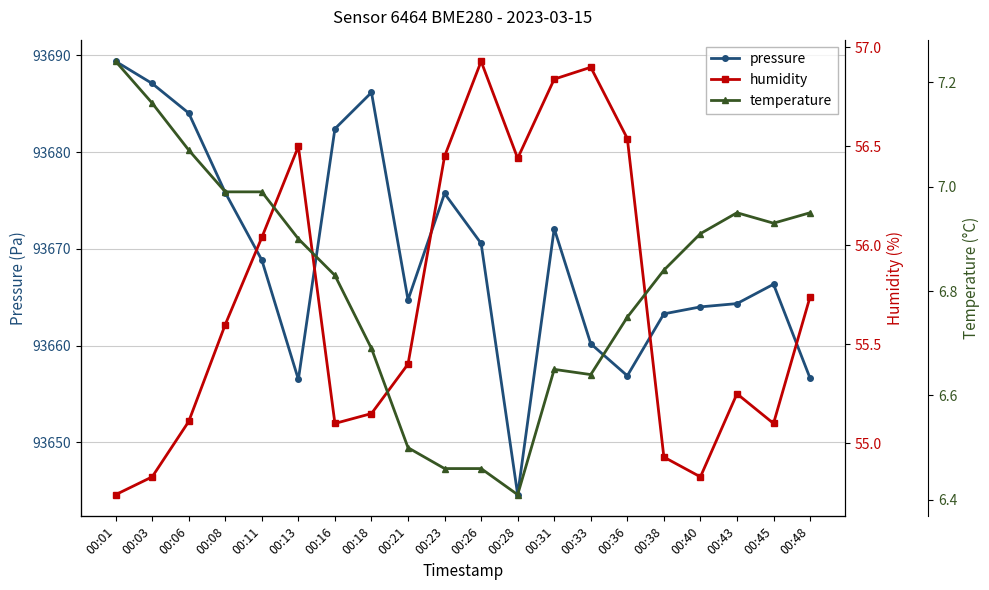

True or false: pressure and temperature cross at least once.

False